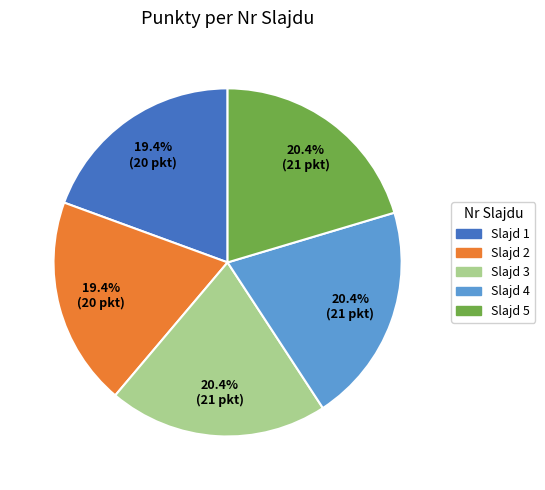

Which has a higher value, Slajd 1 or Slajd 5?

Slajd 5